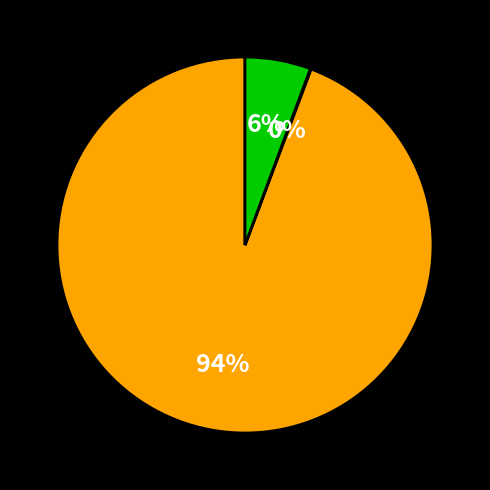

Is there any slice that represents more than half of the pie?

Yes